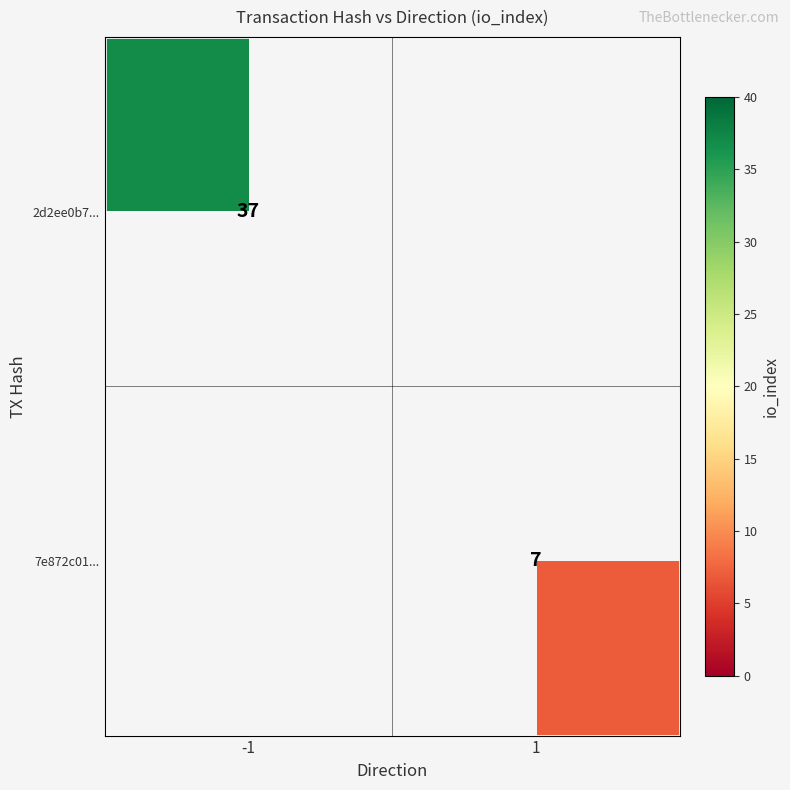

Is it true that 2d2ee0b7... equals 37 at -1?

True